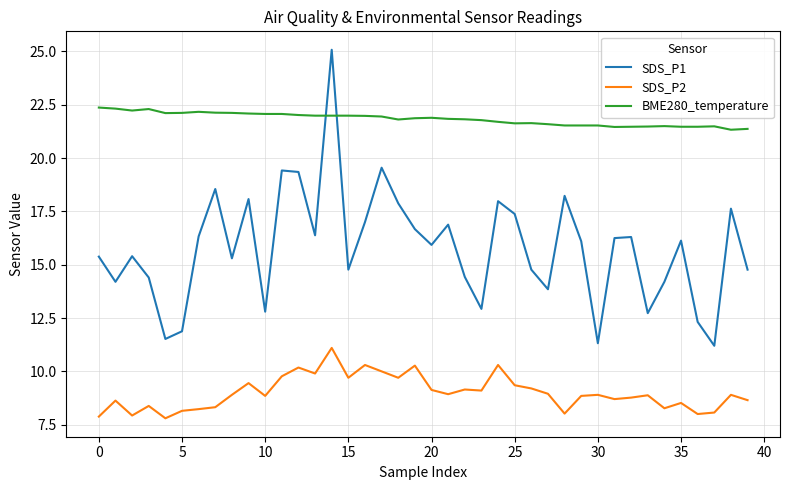

True or false: SDS_P2 and BME280_temperature intersect in this chart.

False